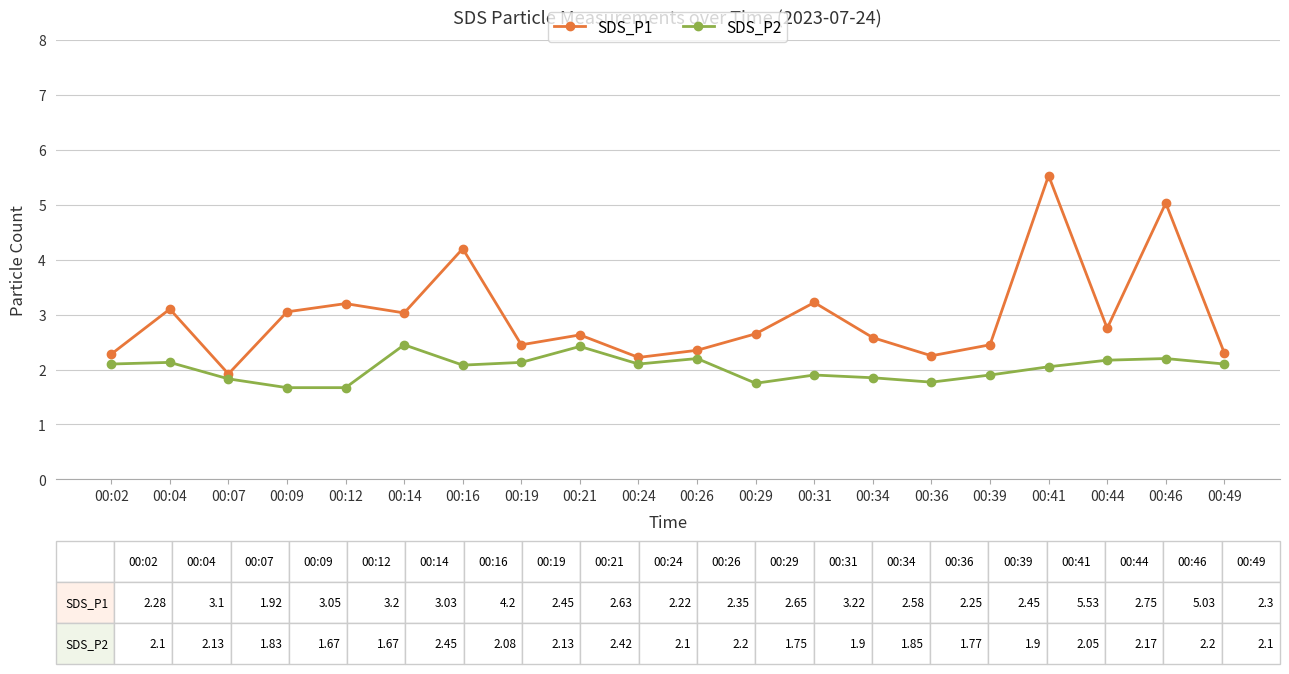

Which series has the largest total across all categories?

SDS_P1